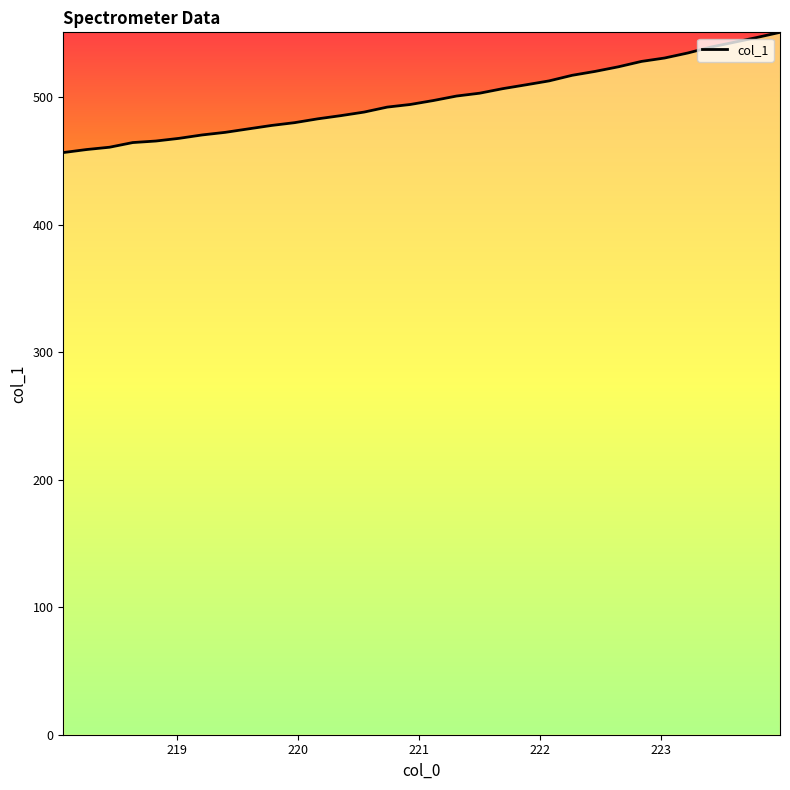

What is the difference between the second highest and second lowest values?

87.9